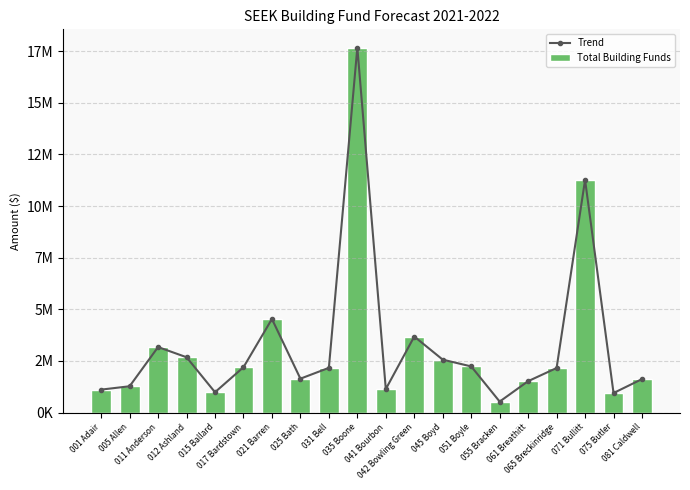

What position from the left is 061 Breathitt?

16